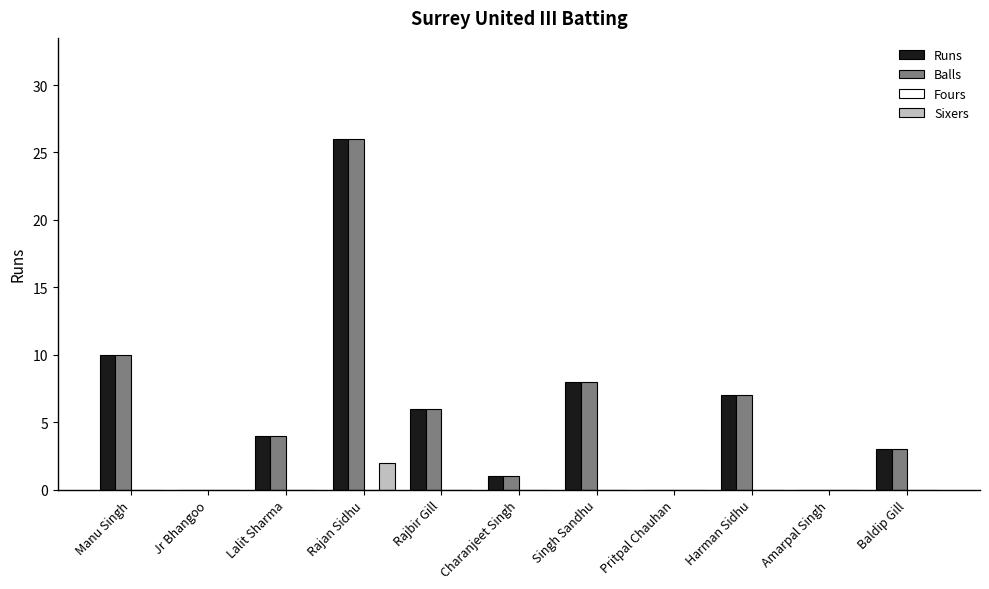

How many groups of bars are there?

11